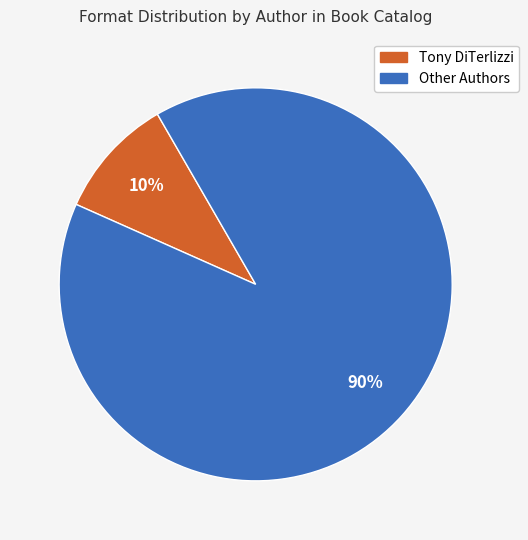

Does any single category account for the majority?

Yes